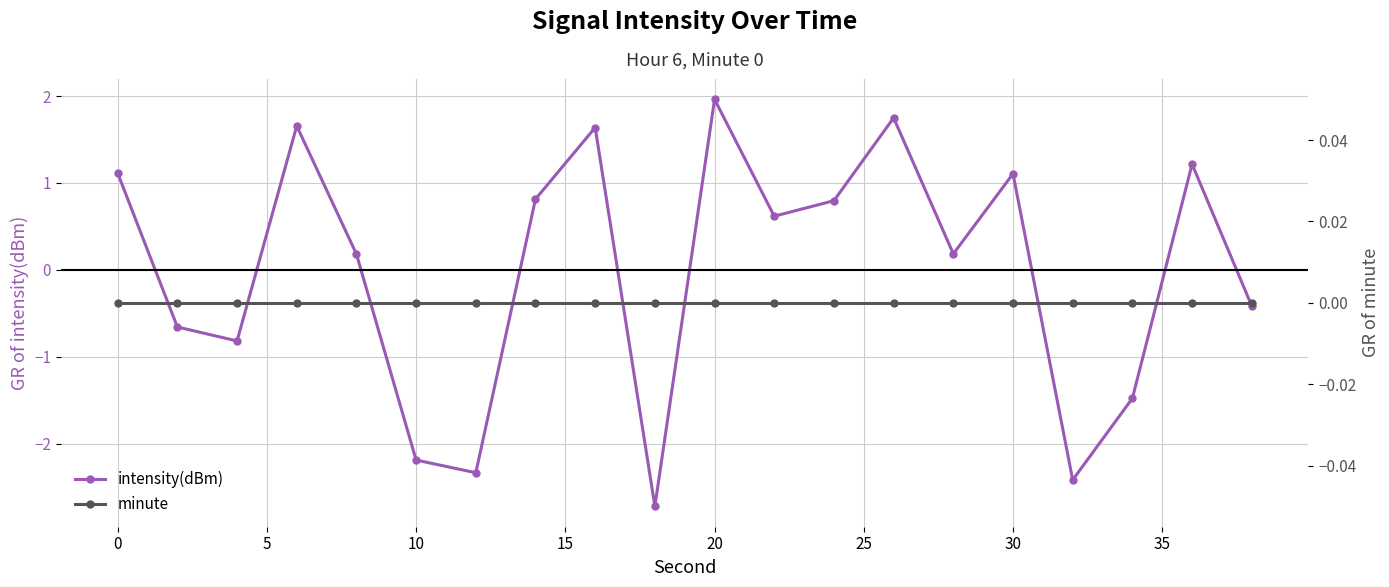

Which series has the widest spread of values?

intensity(dBm)